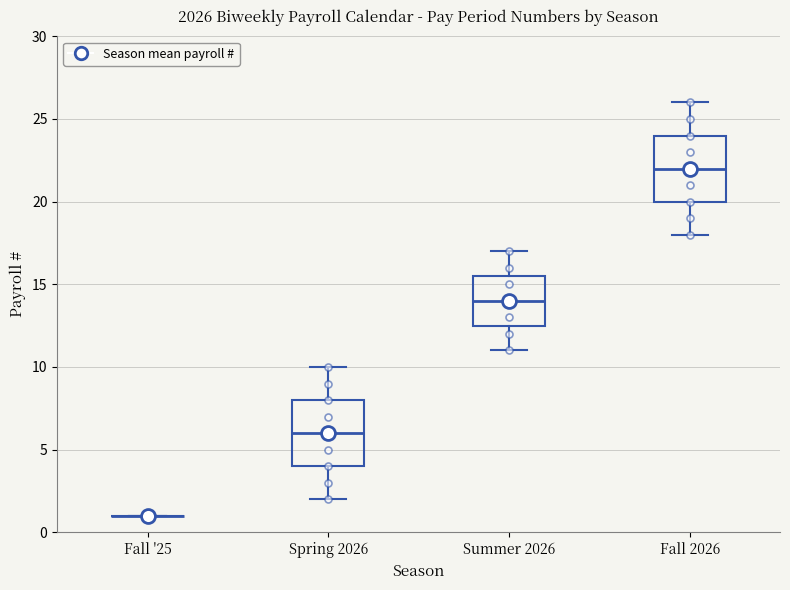

Reading left to right, read every box against the y-axis: the position of its median line, the range the box covers, and the ends of its whiskers. The values are not printed on the chart, so give them approximately, as read against the axis.

Fall '25: box collapsed to a line at 1.0, whiskers 1.0 to 1.0
Spring 2026: median 6.0, box 4.0 to 8.0, whiskers 2.0 to 10.0
Summer 2026: median 14.0, box 12.5 to 15.5, whiskers 11.0 to 17.0
Fall 2026: median 22.0, box 20.0 to 24.0, whiskers 18.0 to 26.0